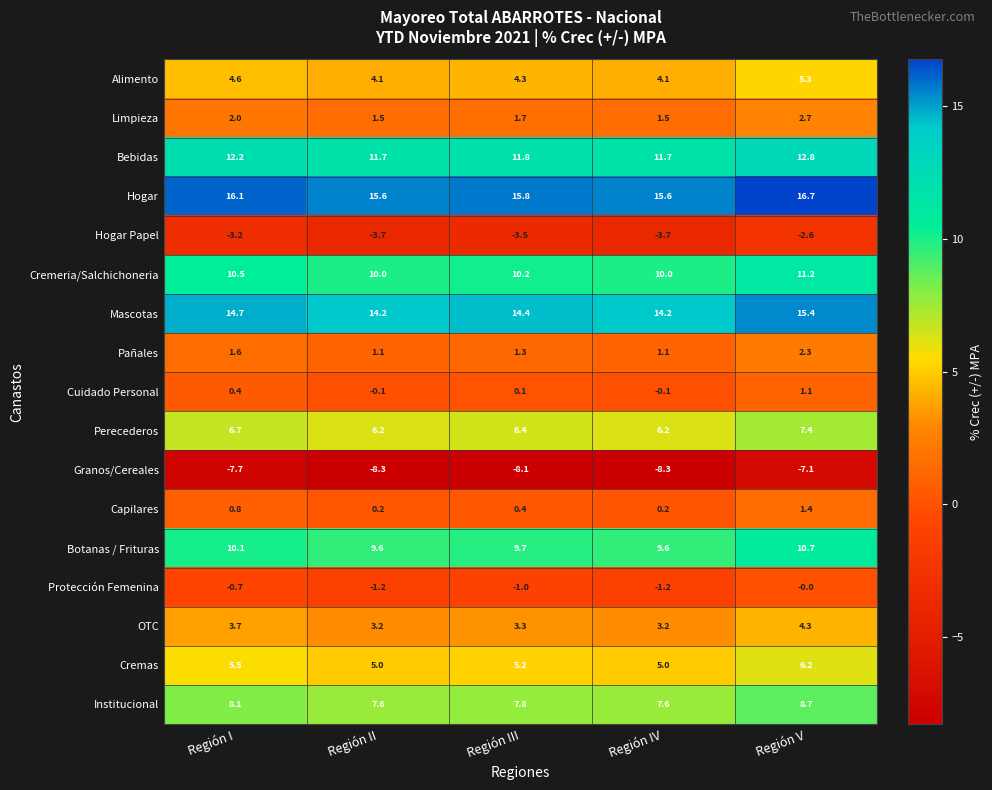

What is the spread (max minus min) of values at Región II?

23.9